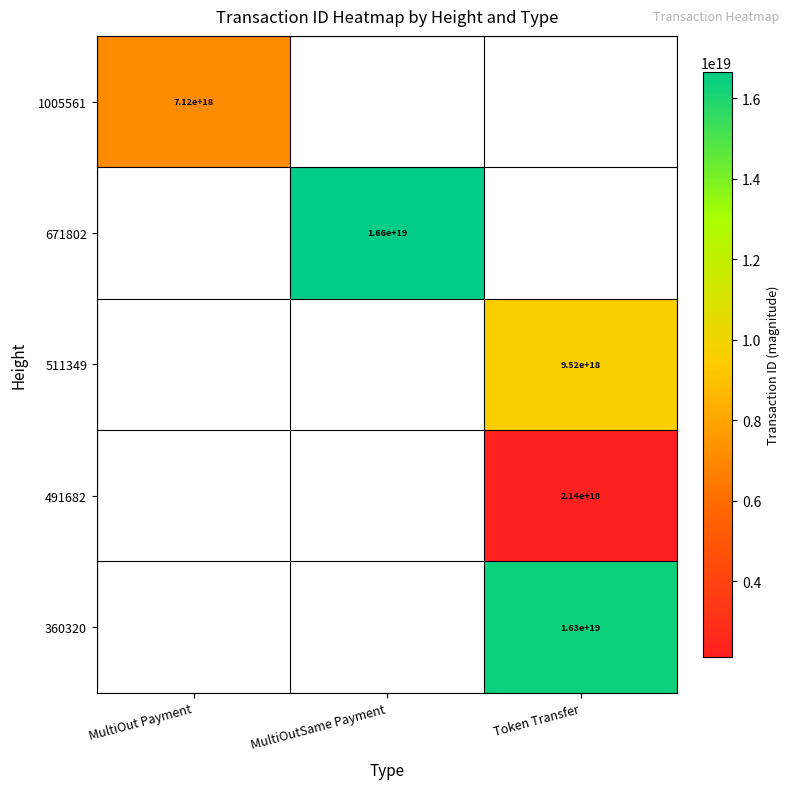

The 511349 series shows 9520000000000000000 at Token Transfer. True or false?

True